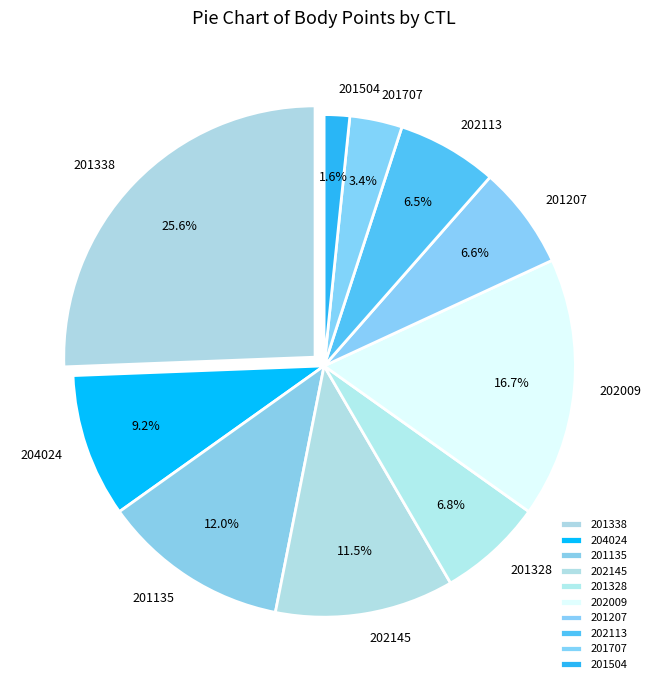

What is the change in value from 201328 to 202113?

-62